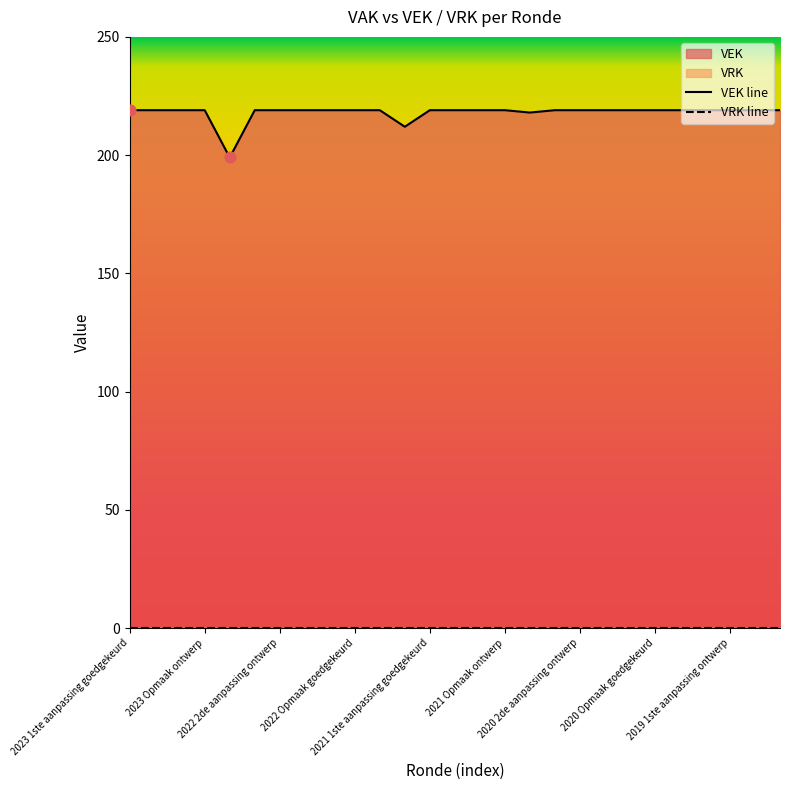

Which series reaches the minimum Y coordinate?

VRK line